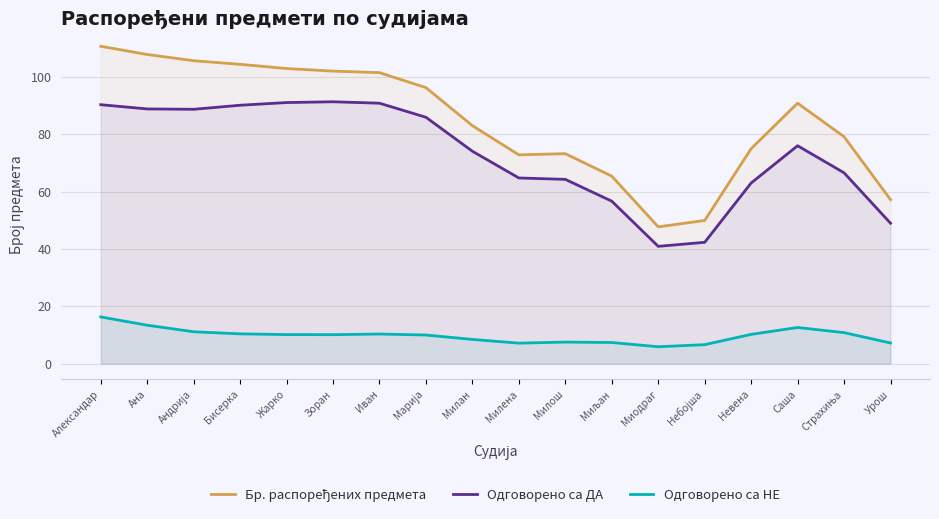

Where does the Бр. распоређених предмета series first go above 90?

Александар